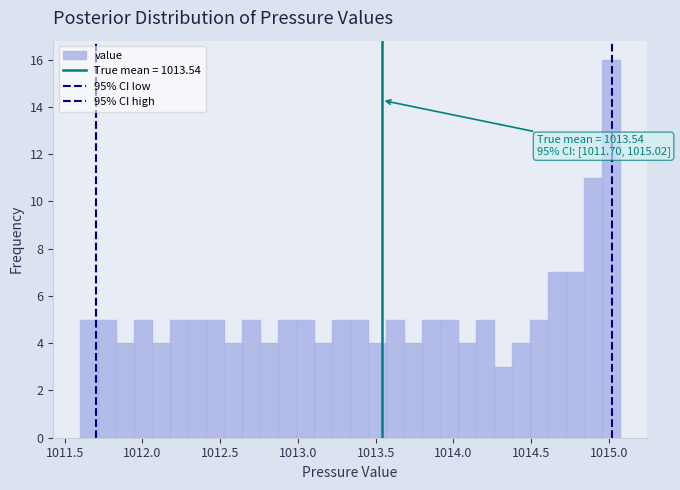

Read against the x-axis, roughly where is the centre of the tallest bar?

1015.00